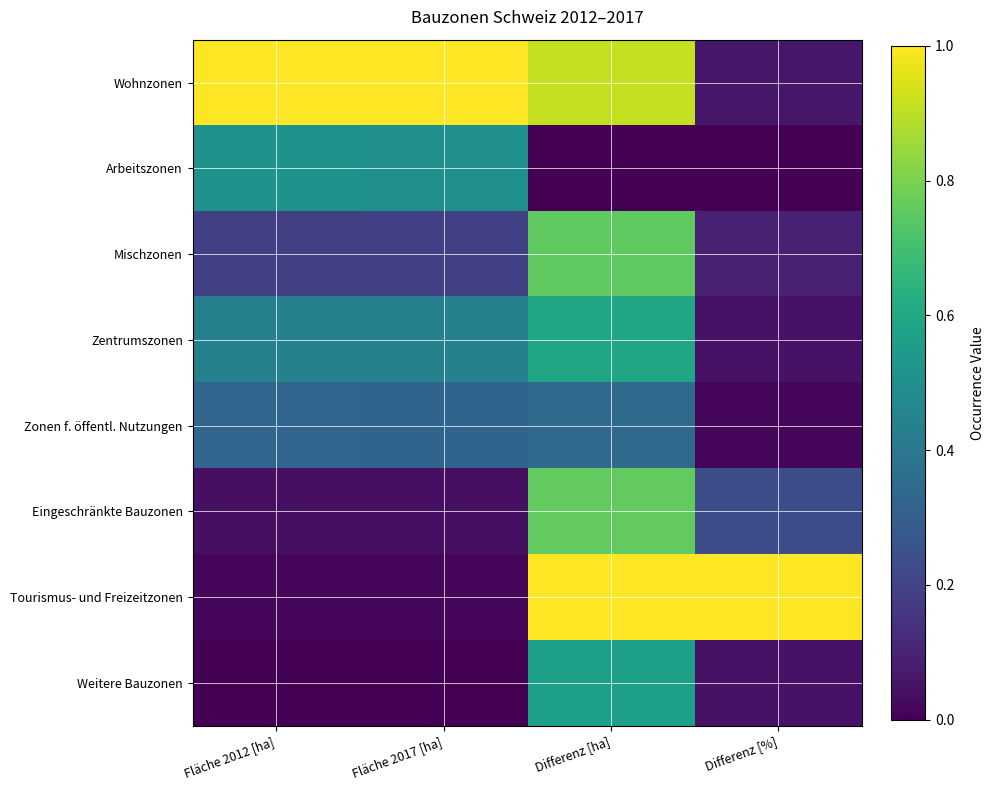

What is the total value across all series at Differenz [ha]?

4.9